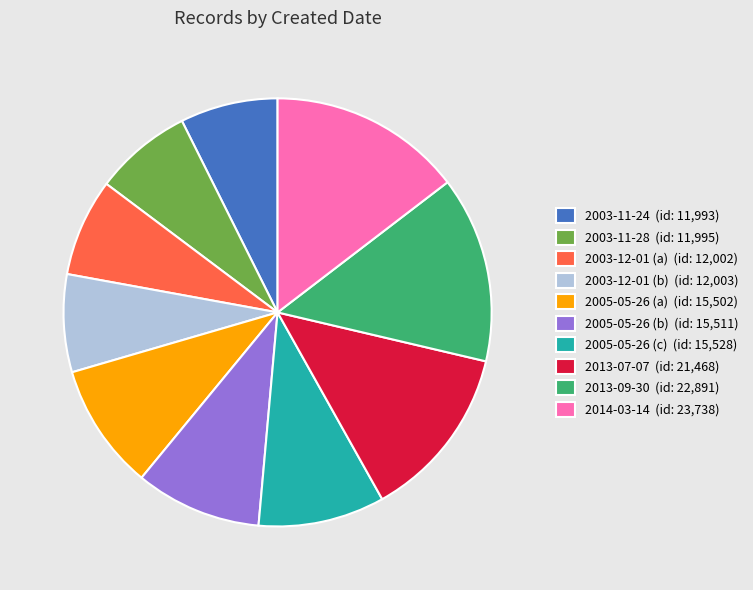

How many slices are in this pie chart?

10